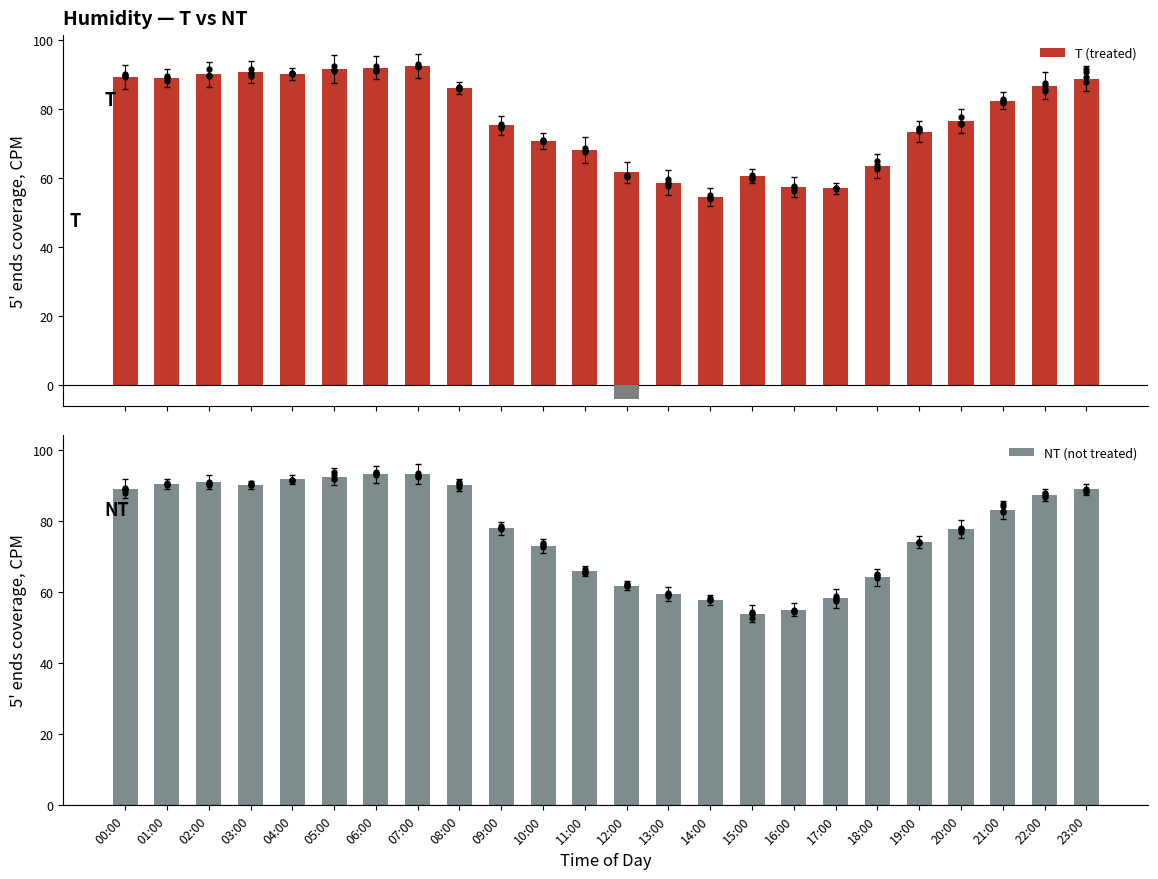

Is the value of NT (not treated) at 01:00 greater than the value of T (treated) at 15:00?

Yes